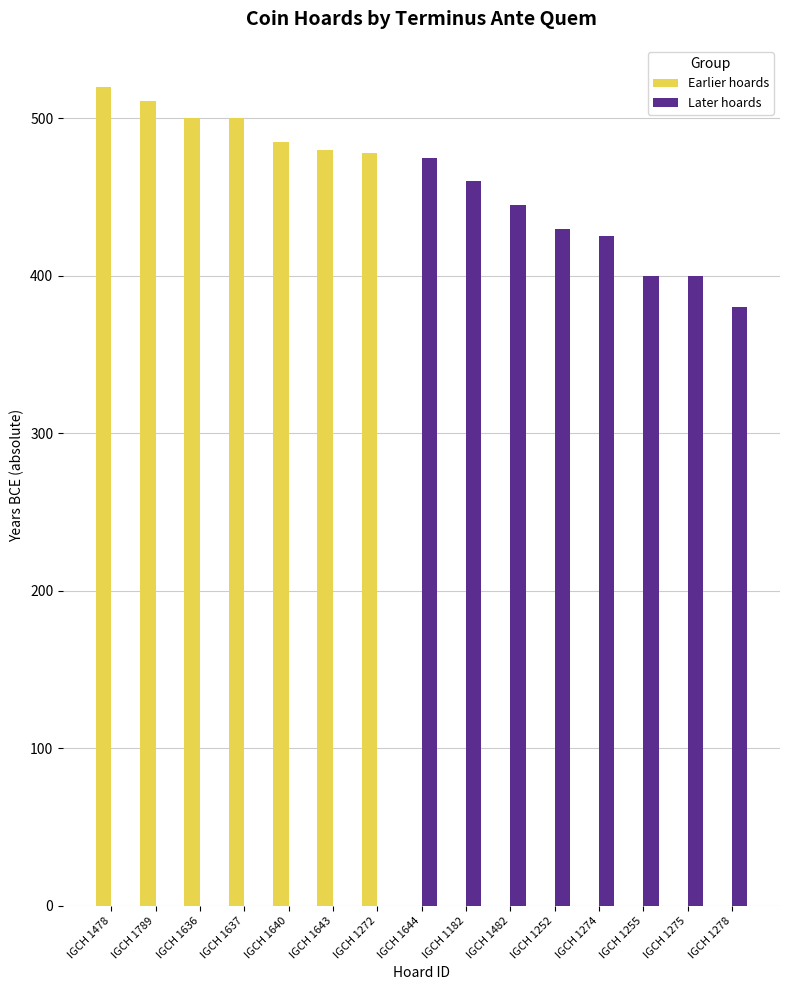

What is the sum of the Later hoards values at IGCH 1255 and IGCH 1637?

400